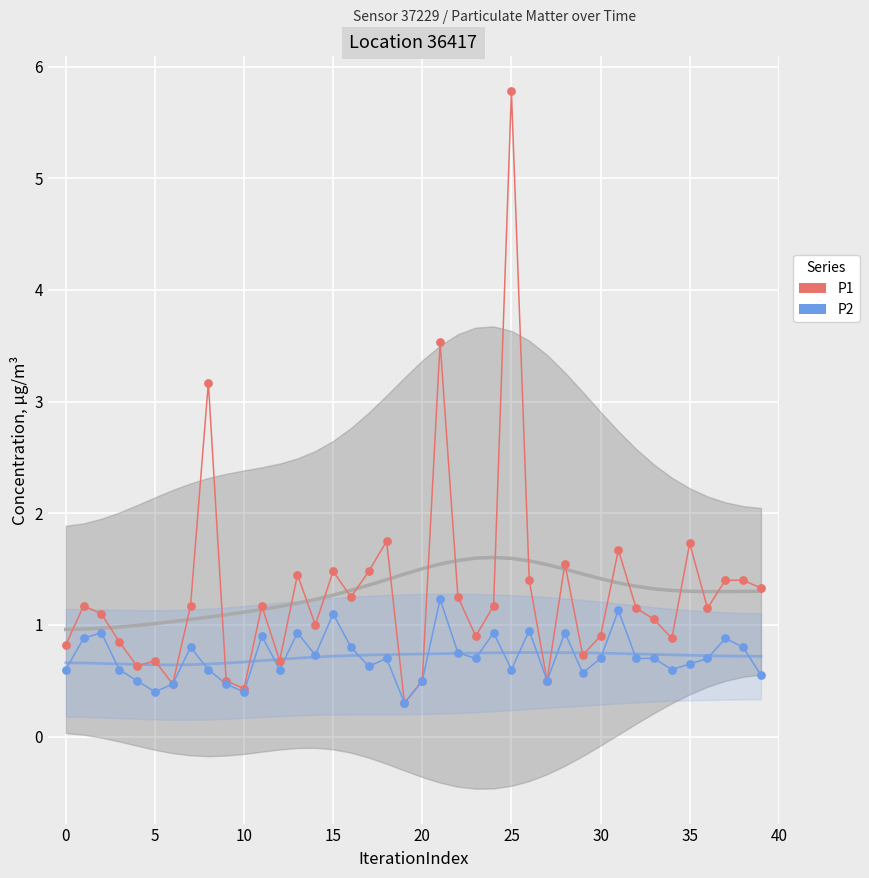

Which series has the largest Y range (max minus min)?

P1